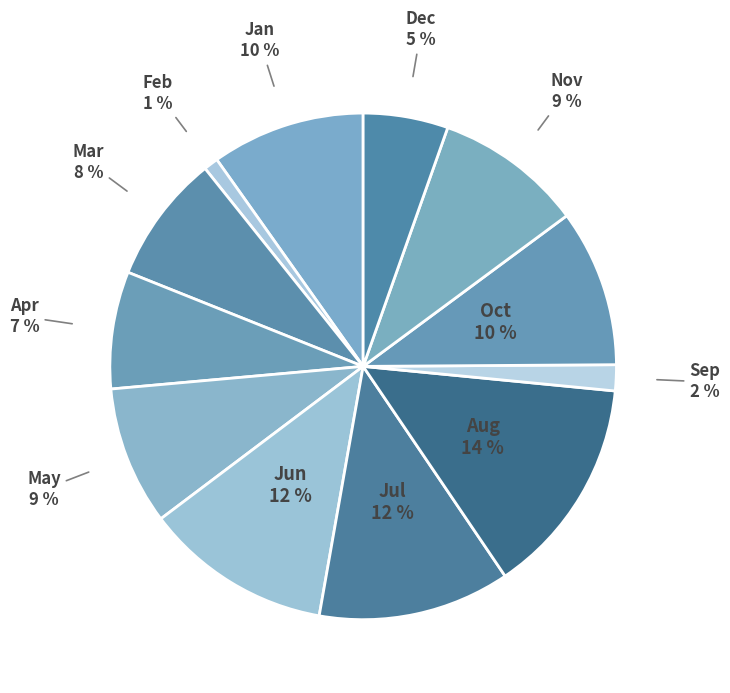

What is the ratio of the value at Apr to the value at Aug?

0.5